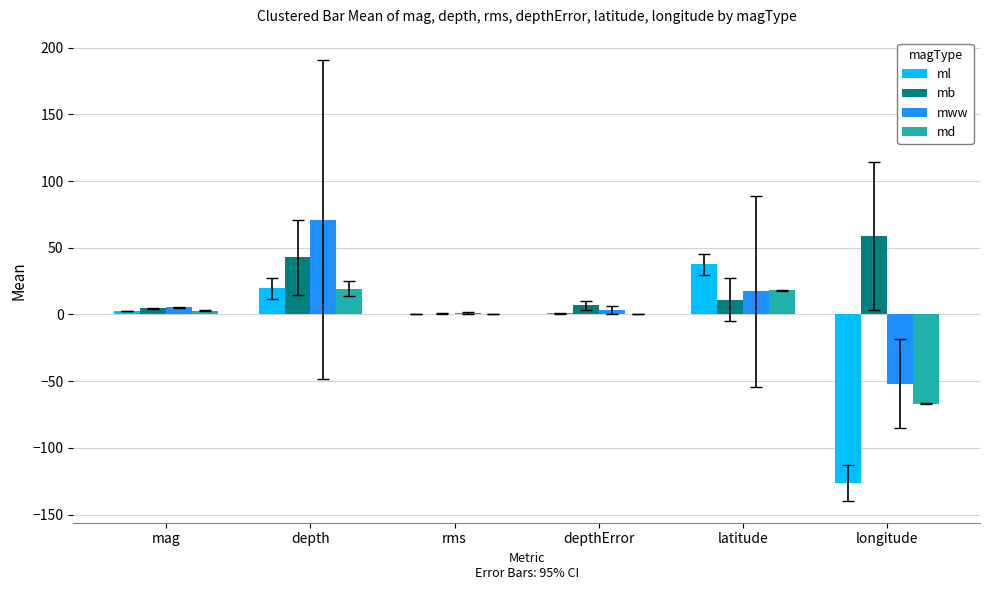

What is the average value of the mww series?

7.7